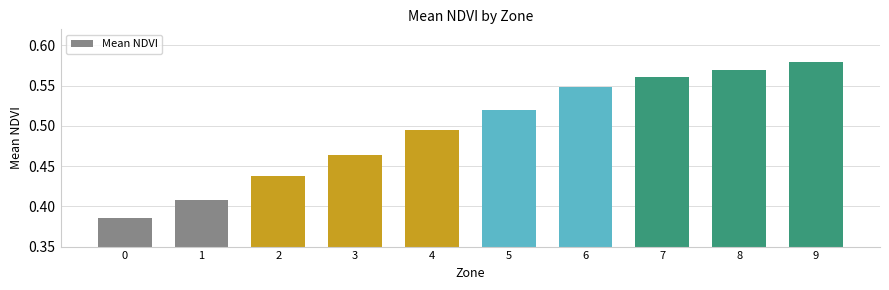

Rank the categories by value from highest to lowest.

9, 8, 7, 6, 5, 4, 3, 2, 1, 0